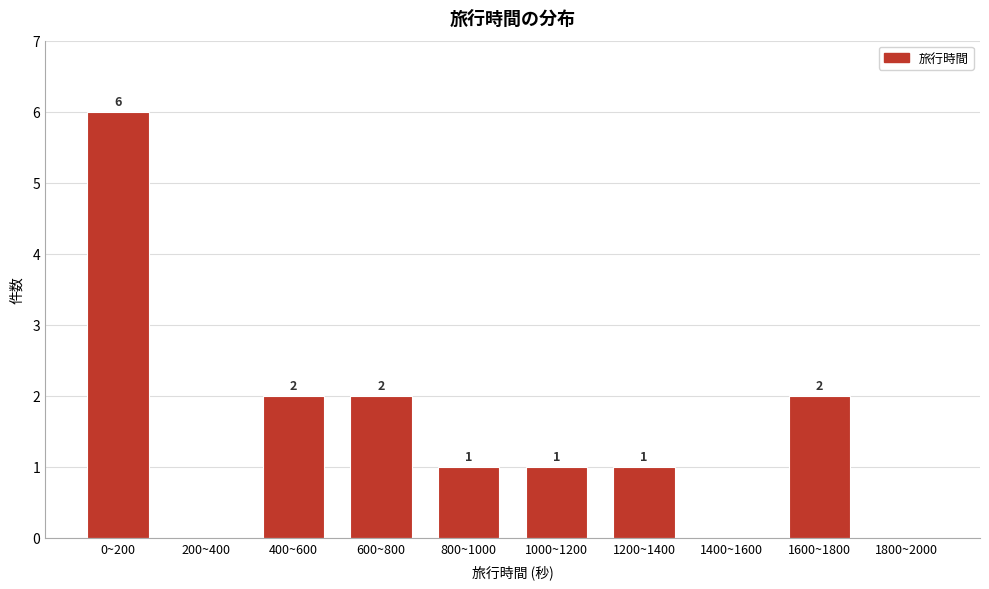

Reading right to left, list all the values displayed in this chart.

1800~2000=0	1600~1800=2	1400~1600=0	1200~1400=1	1000~1200=1	800~1000=1	600~800=2	400~600=2	200~400=0	0~200=6